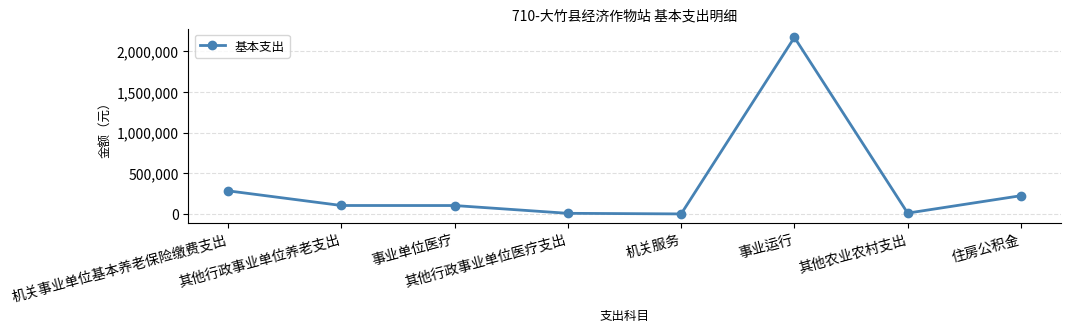

True or false: the data has more than 0 interior local peaks.

True